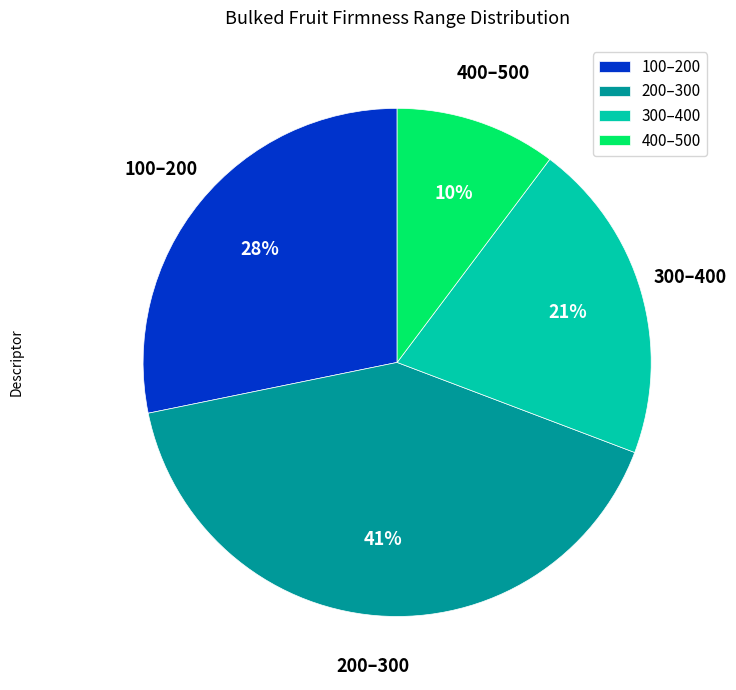

To the nearest percent, what is the difference between the largest and smallest slice percentages?

31%